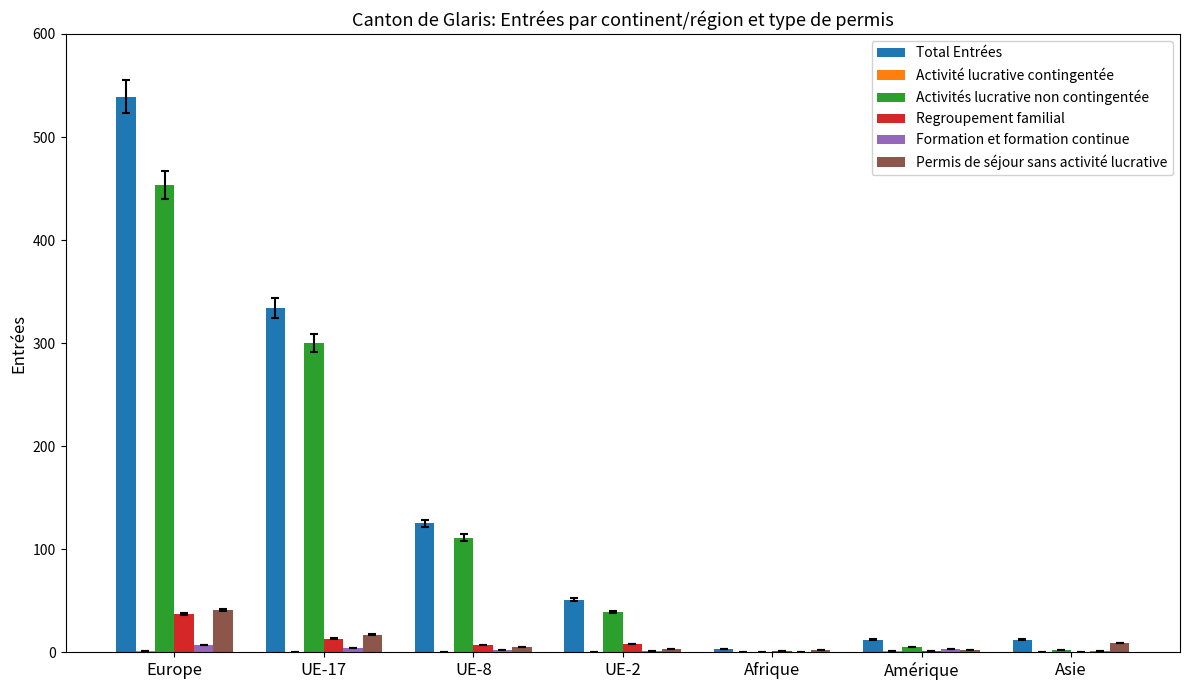

At which category does the chart reach its peak across all series?

Europe